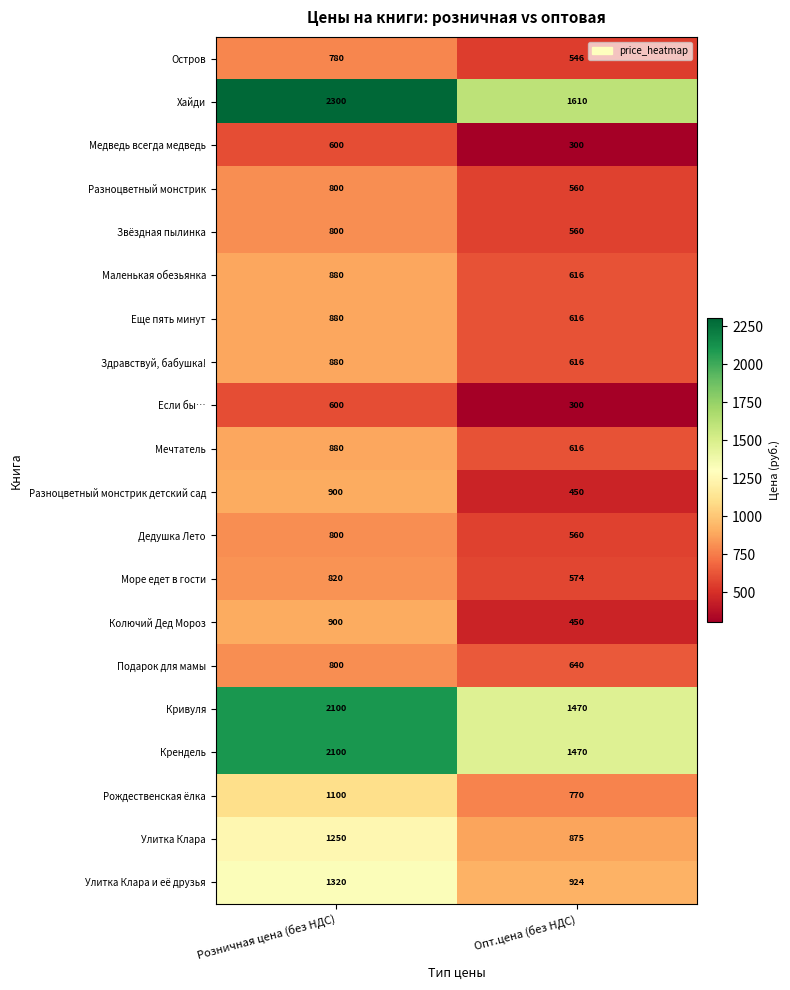

What is the minimum value for Море едет в гости?

574